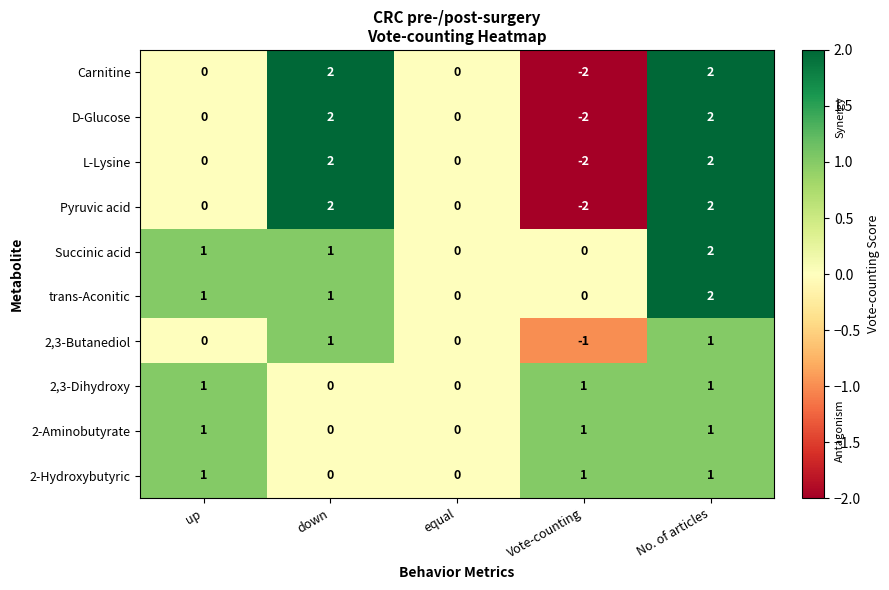

Count the 2,3-Butanediol values in the range 0 to 1.

4